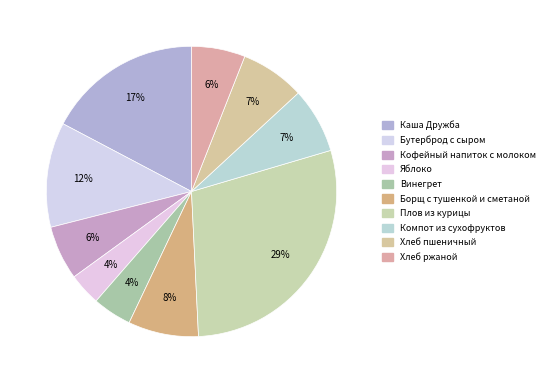

Which slice is the smallest?

Яблоко